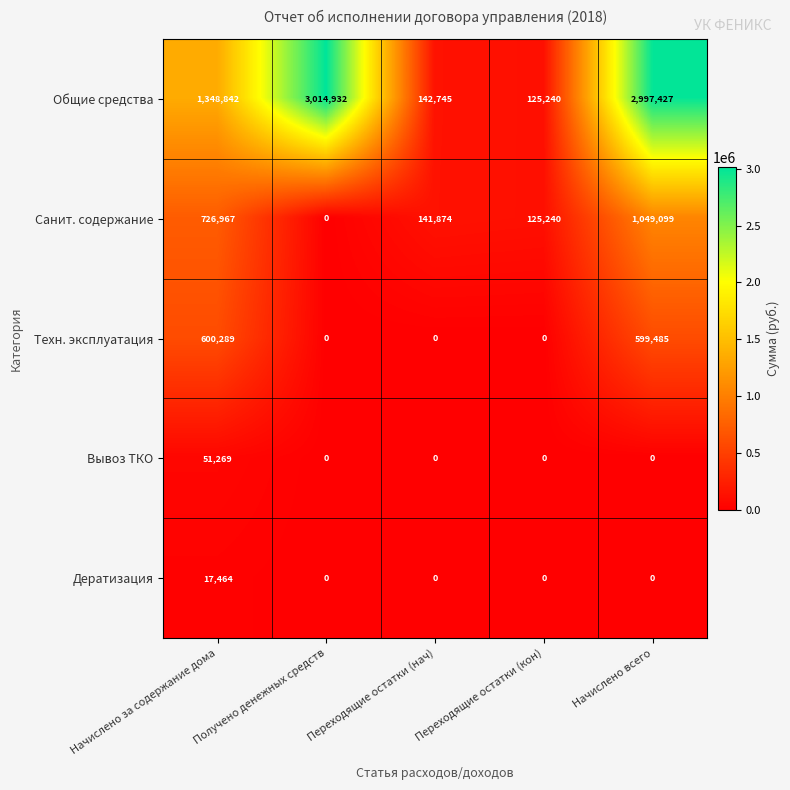

The value of Санит. содержание at Переходящие остатки (кон) is 71575. True or false?

False